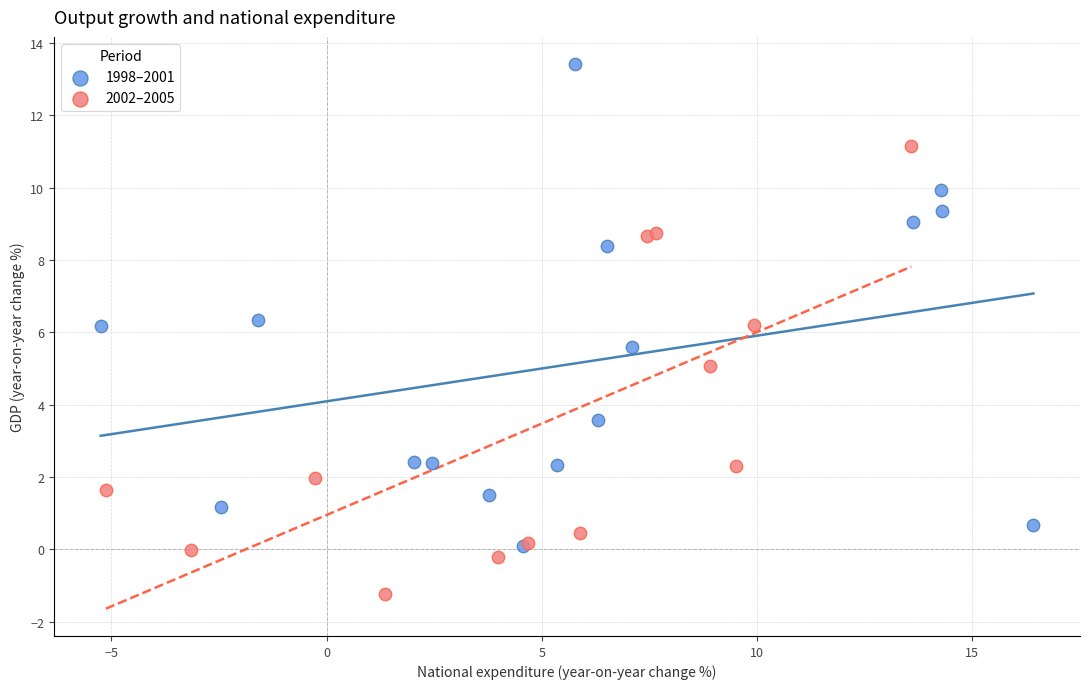

Which series contains the lowest Y value?

2002–2005